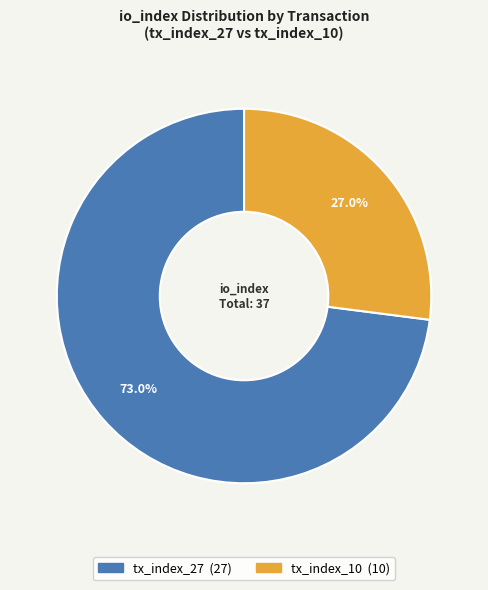

What percentage is NOT represented by tx_index_27?

27.0%